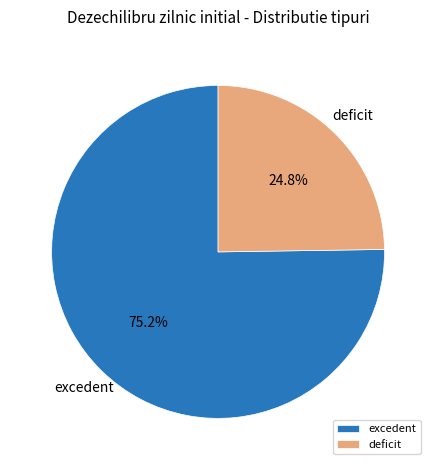

To the nearest percent, what portion does excedent represent?

75%